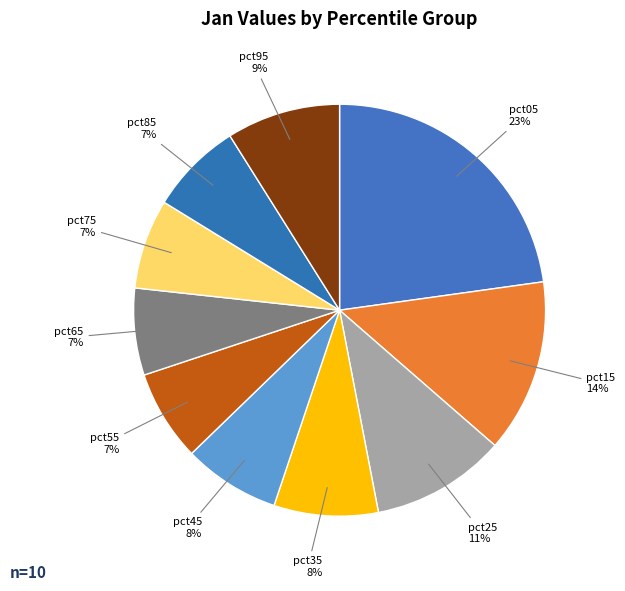

Is pct55 the majority of the pie?

No